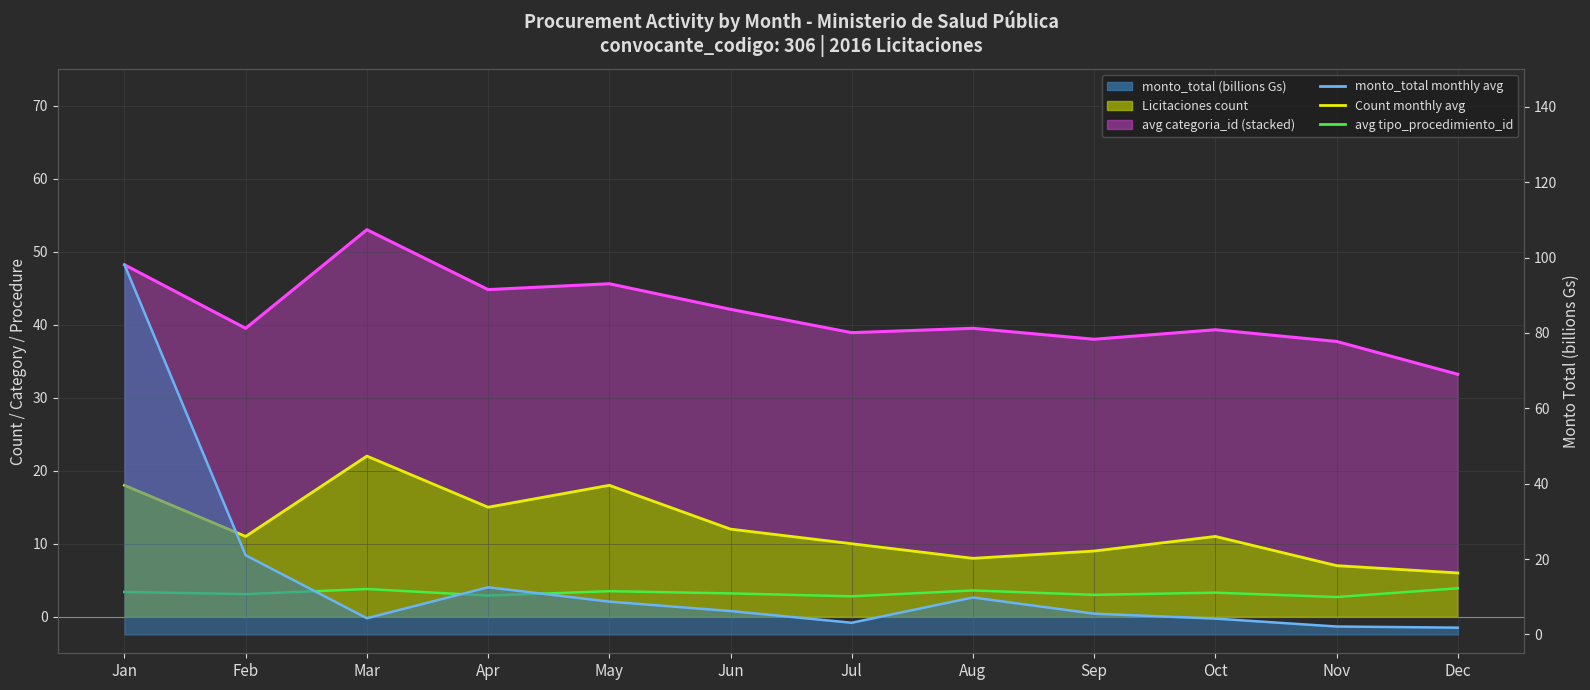

Is it true that monto_total monthly avg equals 4.4 at Jul?

False